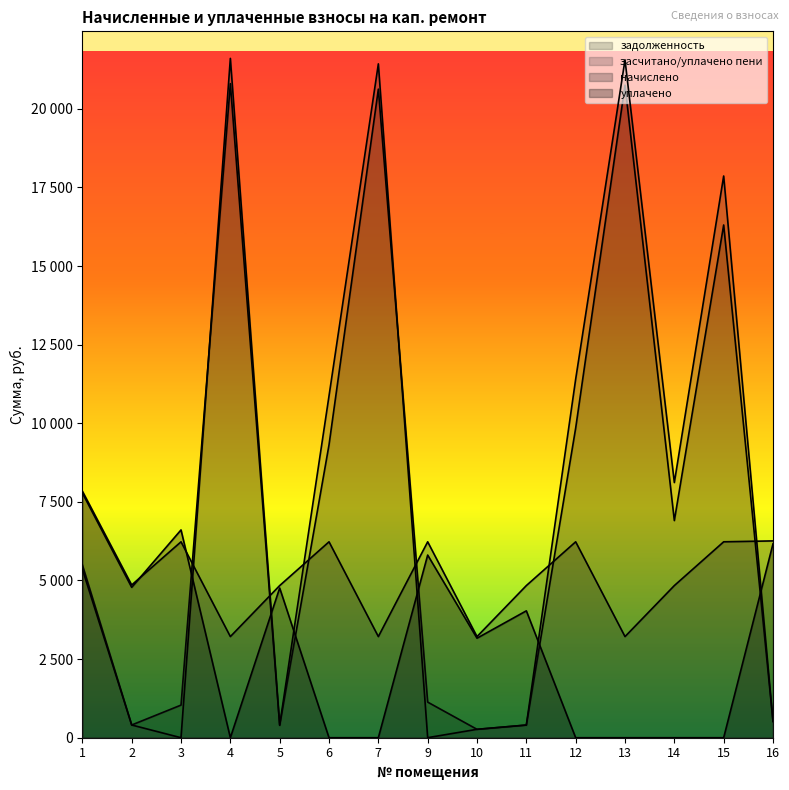

Where is задолженность nearest to the value 10533?

12